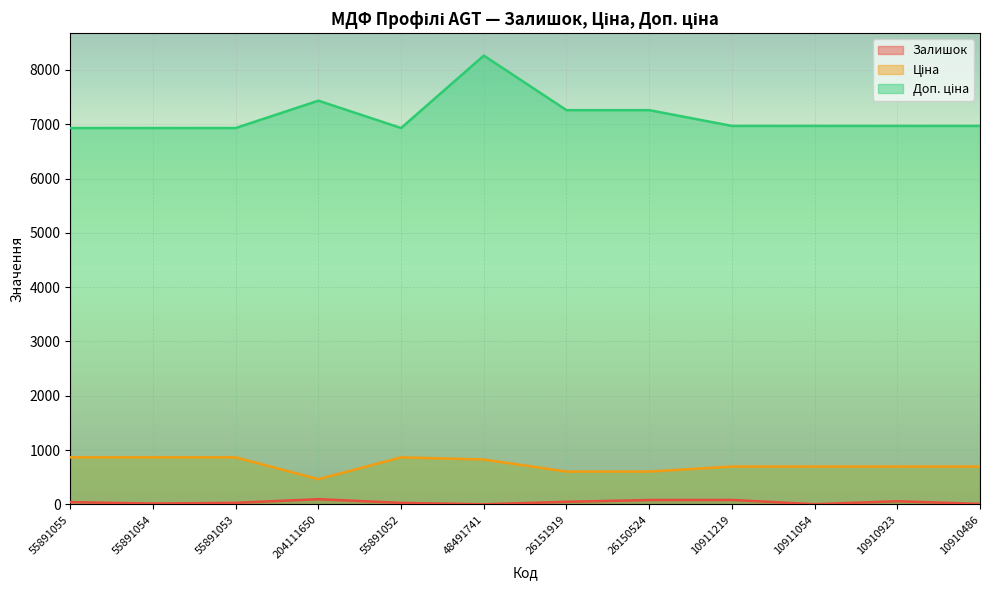

How many distinct data groups are displayed?

3